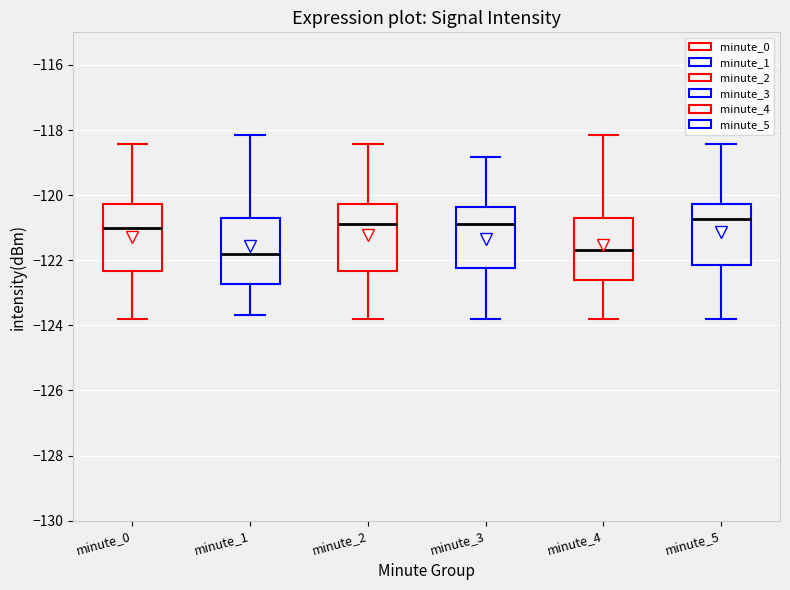

Where is the upper edge of the box for minute_5 on the y-axis? The values are not printed on the chart, so give them approximately, as read against the axis.

-120.2